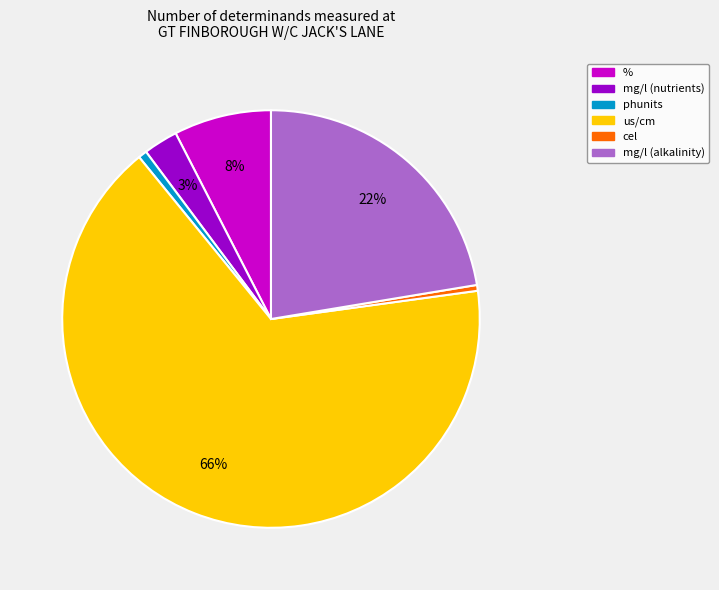

To the nearest percent, what is the average slice percentage?

17%